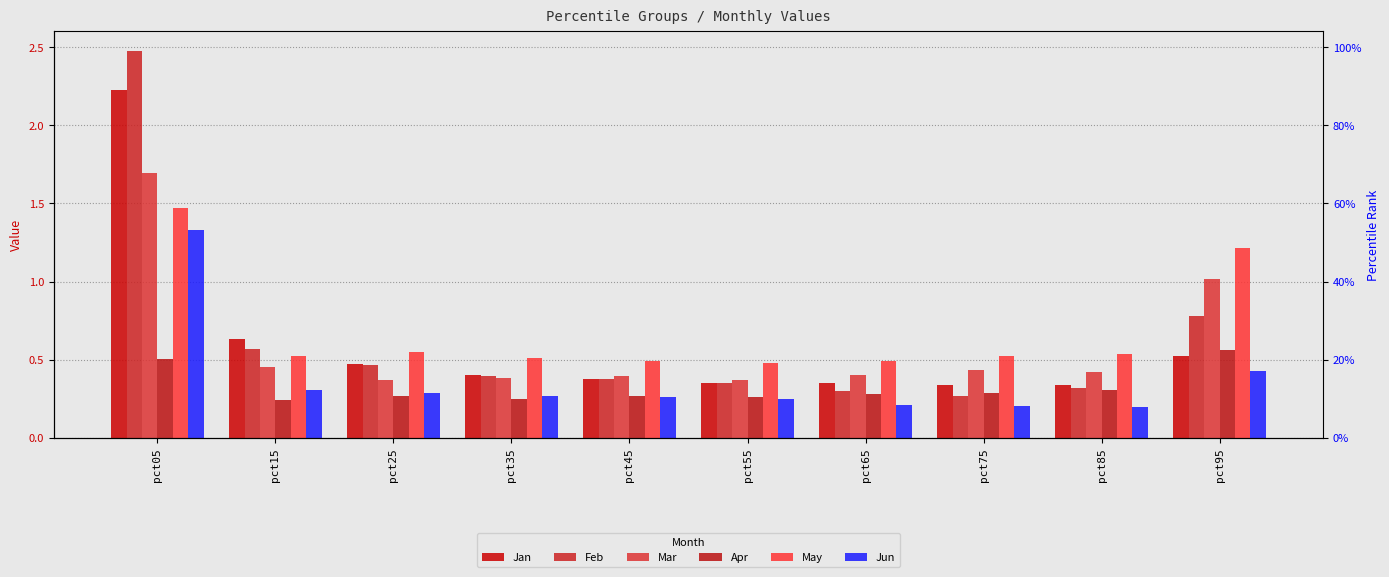

Which series has the largest total across all categories?

May